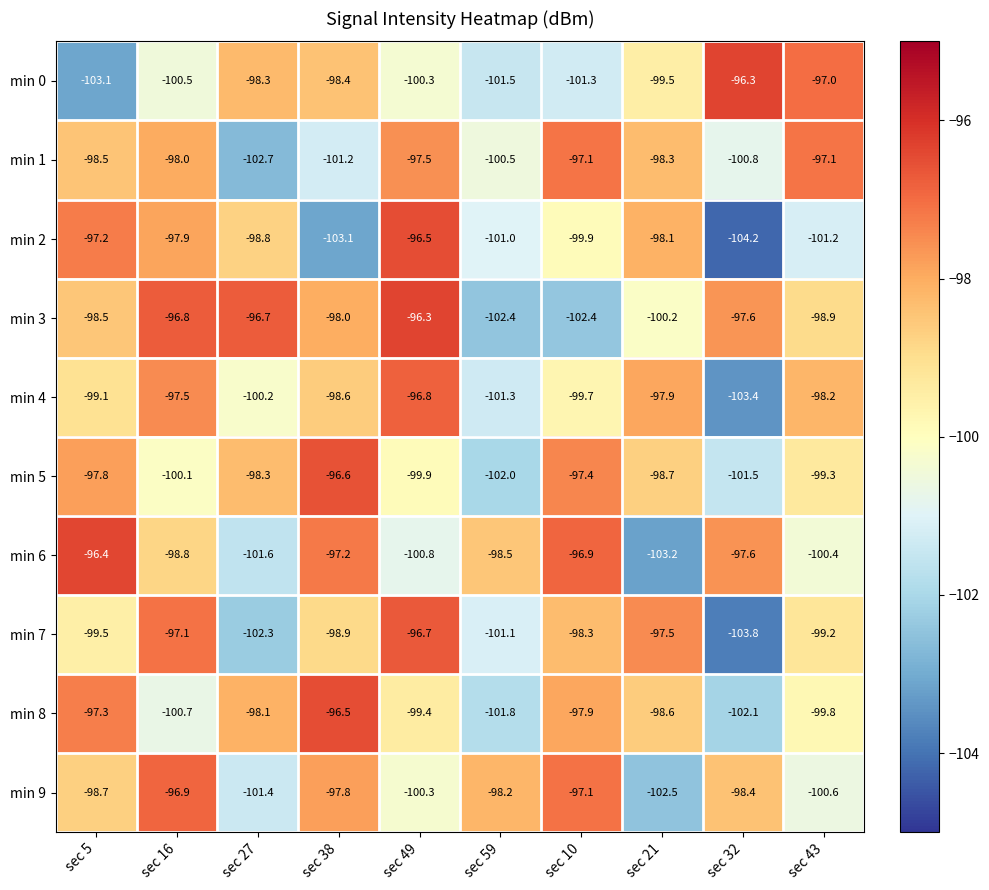

Count the number of categories in the chart.

10